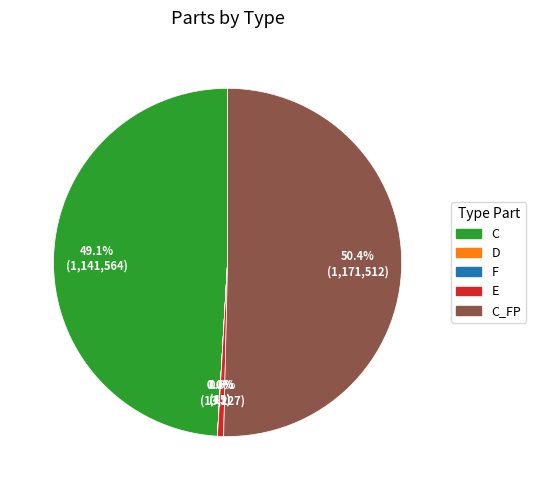

Which category has the smallest portion of the pie?

F